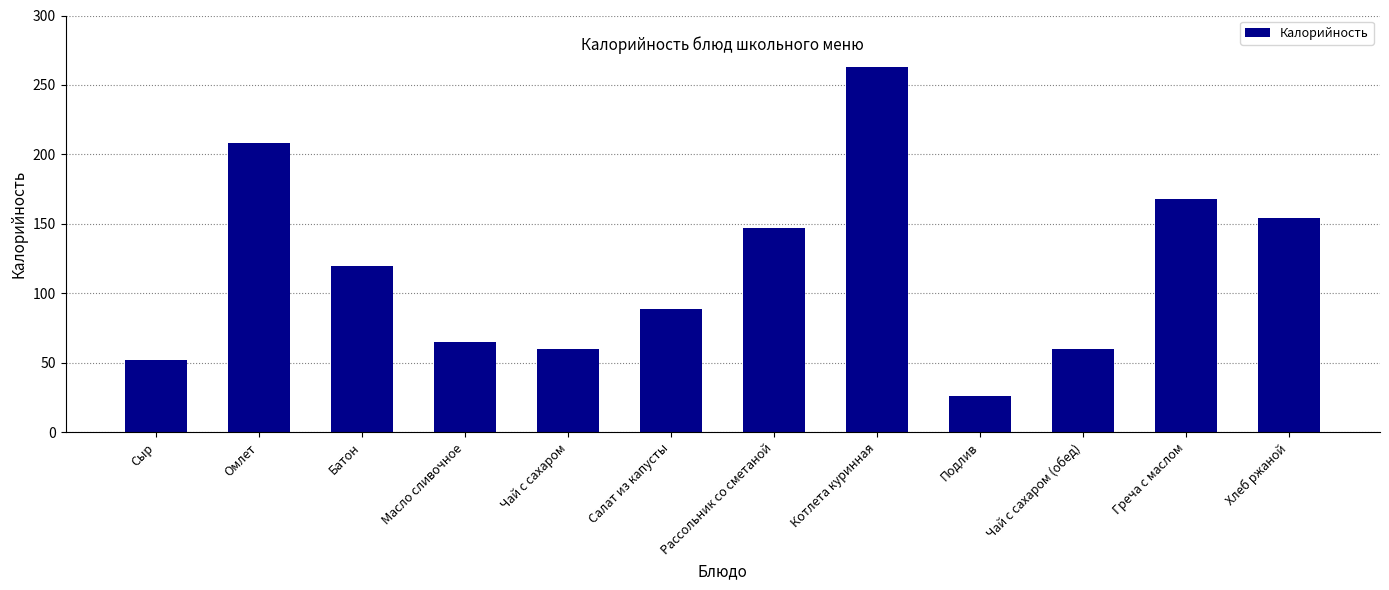

True or false: the data shows 293 at Омлет.

False